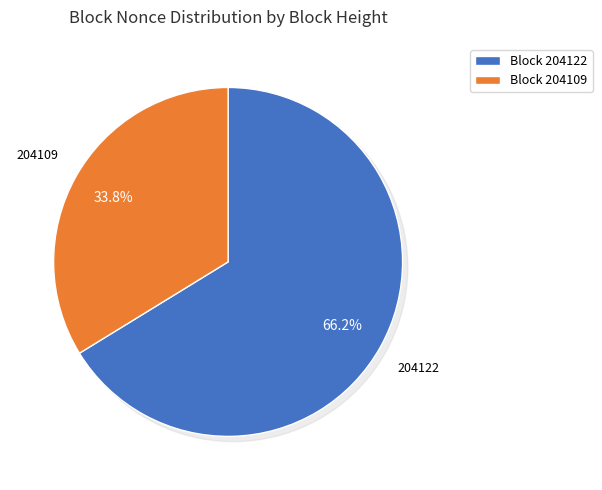

Which slice is the smallest?

204109